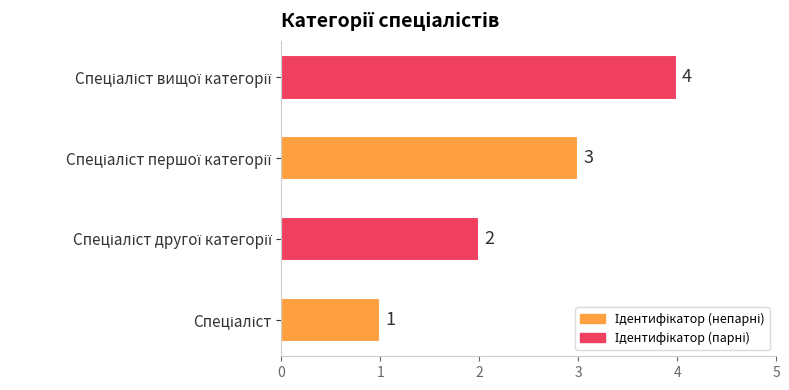

What is the greatest value displayed?

4